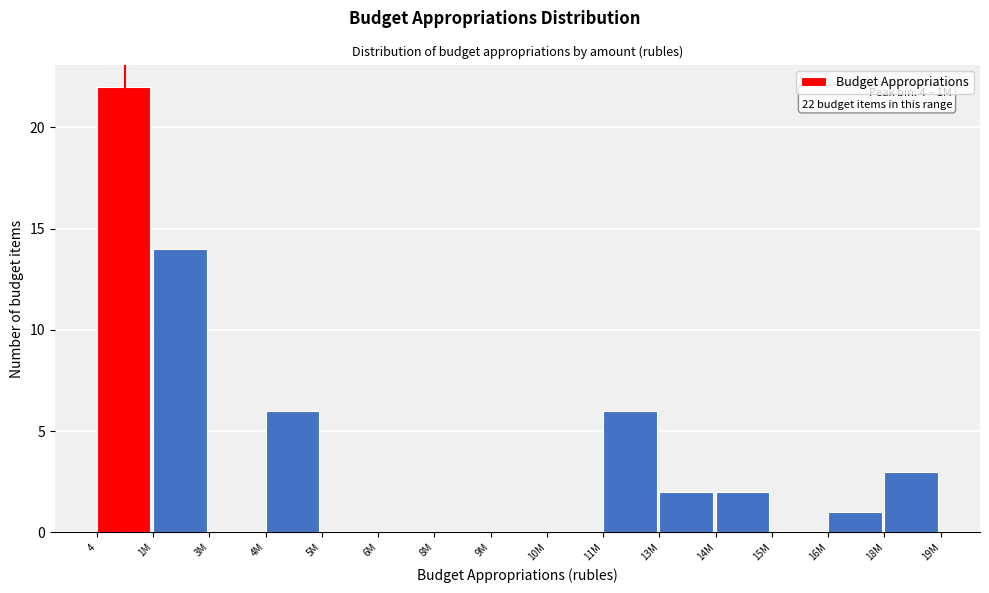

Reading right to left, what are all the values shown in this chart?

18M=3	16M=1	15M=0	14M=2	13M=2	11M=6	10M=0	9M=0	8M=0	6M=0	5M=0	4M=6	3M=0	1M=14	4=22